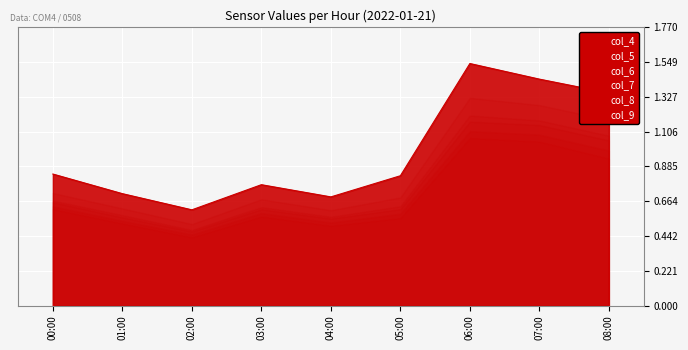

What is the label of the 5th point from the left?

04:00